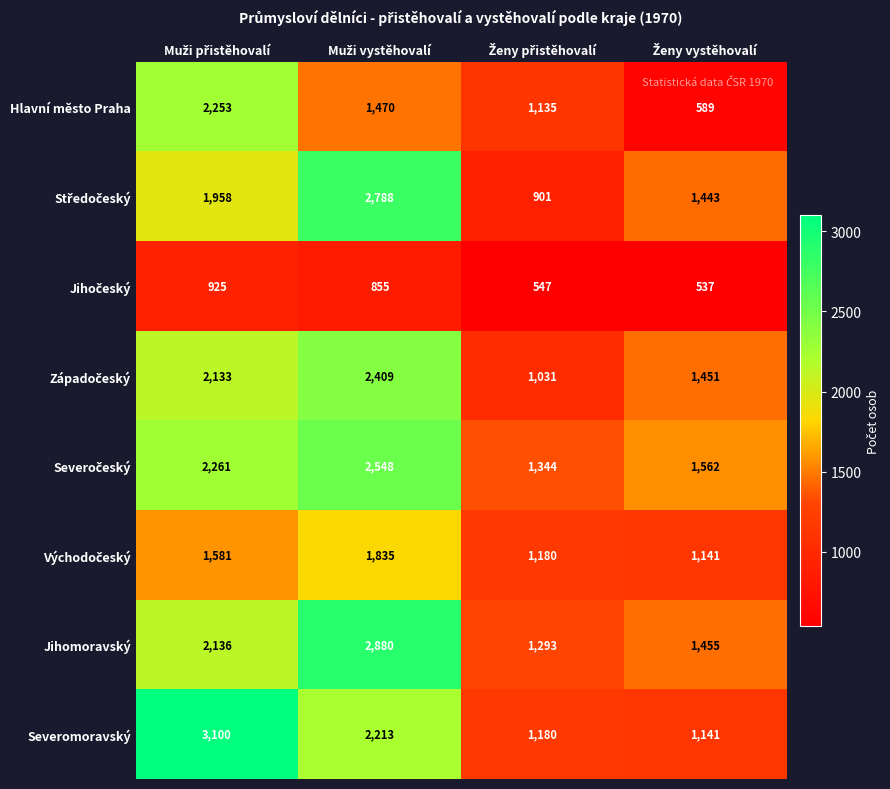

What is the smallest value displayed?

537